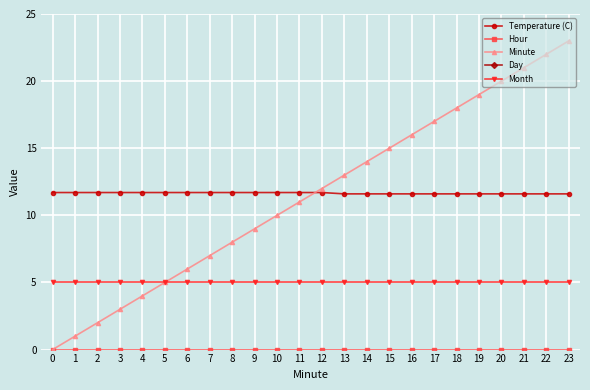

List the labels in order of Month value, largest first.

0, 1, 2, 3, 4, 5, 6, 7, 8, 9, 10, 11, 12, 13, 14, 15, 16, 17, 18, 19, 20, 21, 22, 23